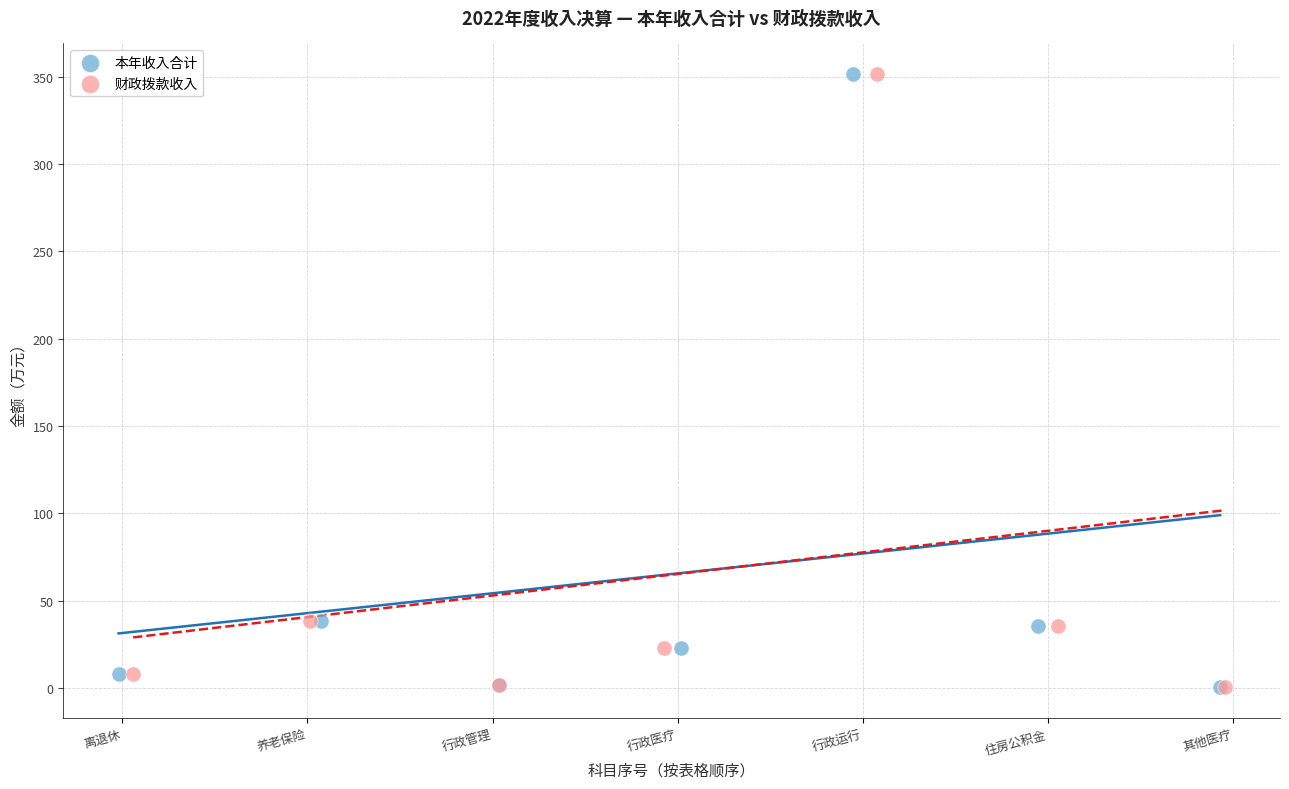

What are all the series names shown in the legend?

本年收入合计, 财政拨款收入